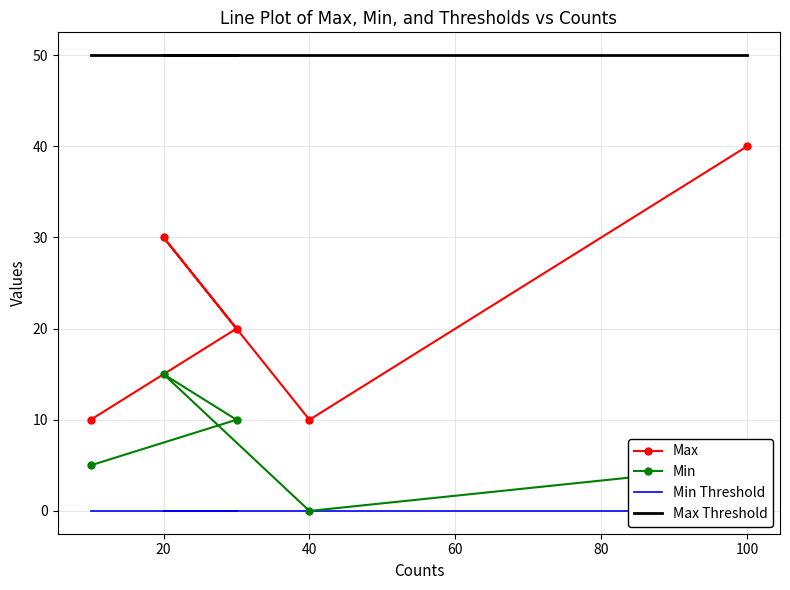

True or false: Min Threshold and Max Threshold cross at least once.

False